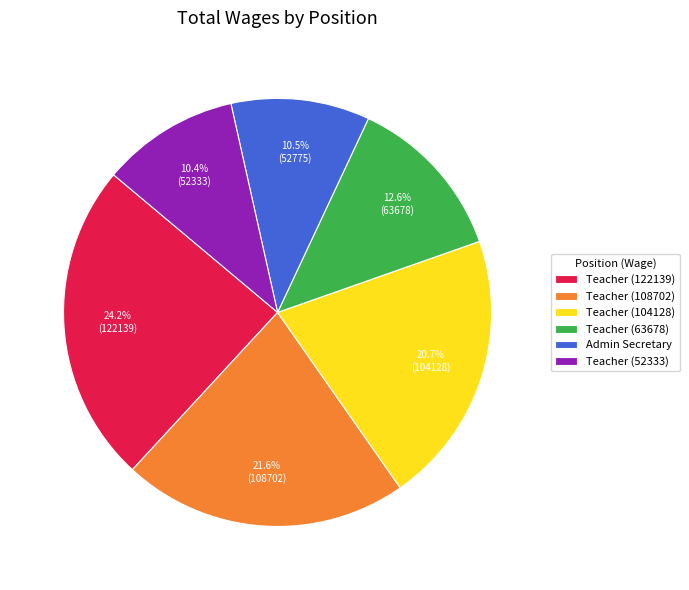

Is Admin Secretary the majority of the pie?

No